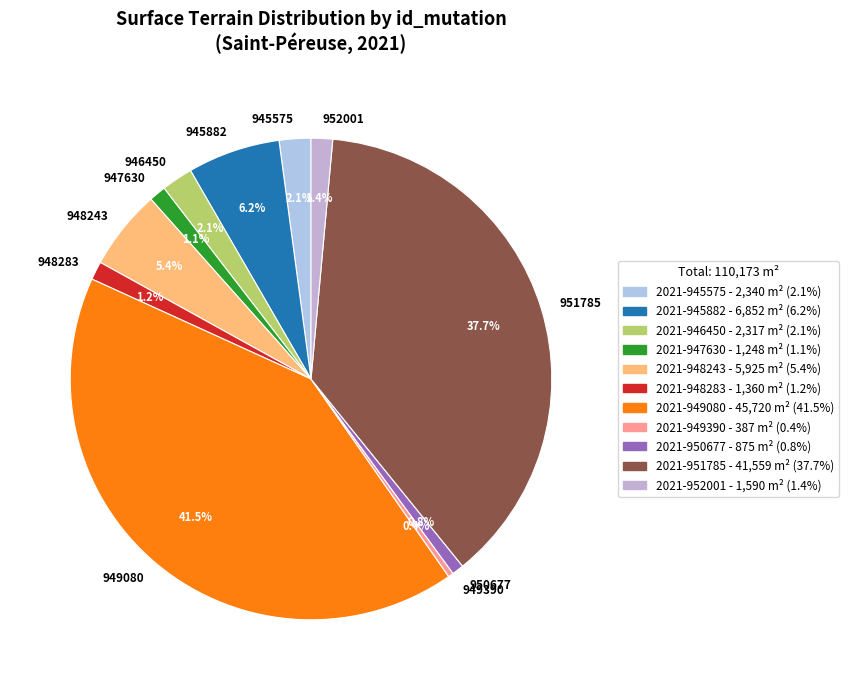

Does any single category account for the majority?

No